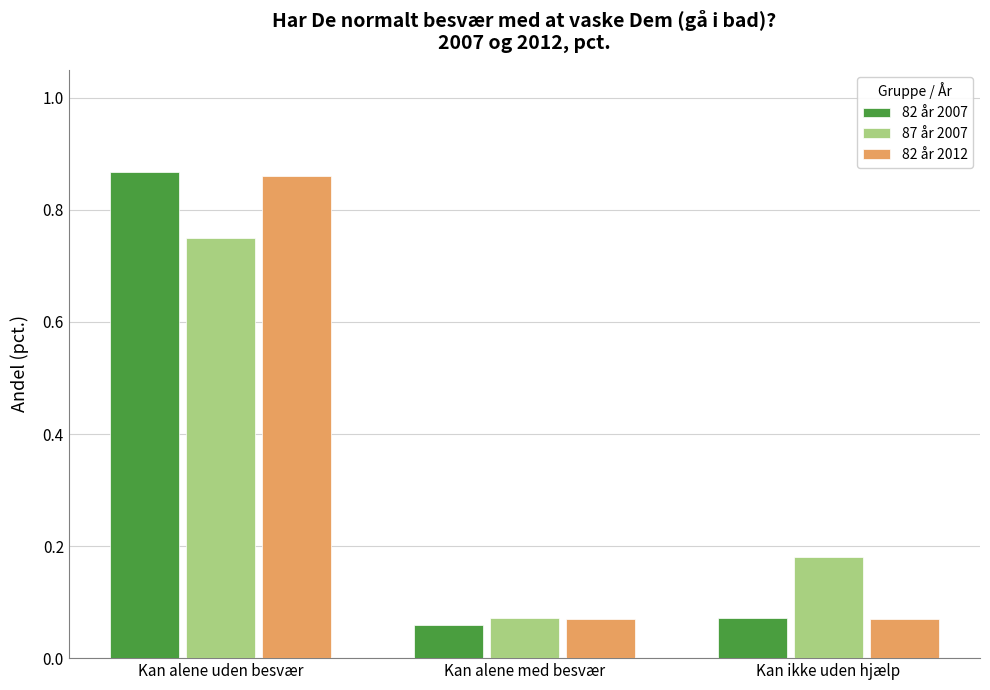

What position from the right is Kan alene med besvær?

2